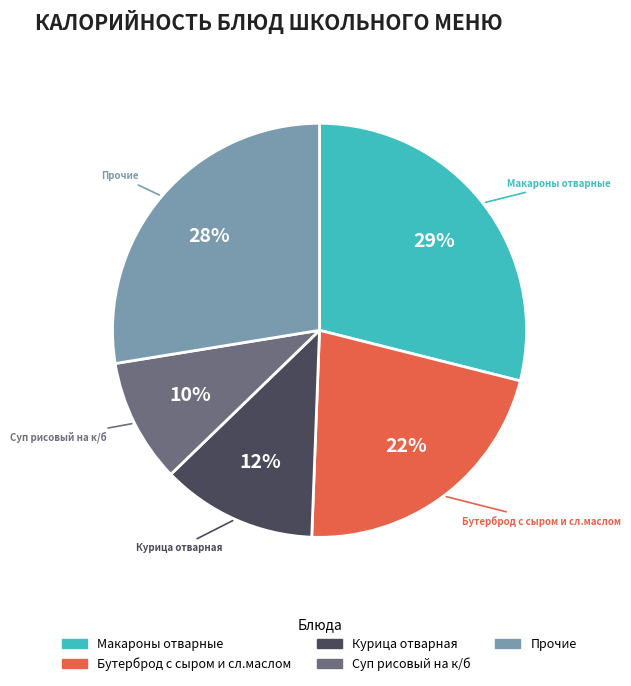

Is there any slice that represents more than half of the pie?

No